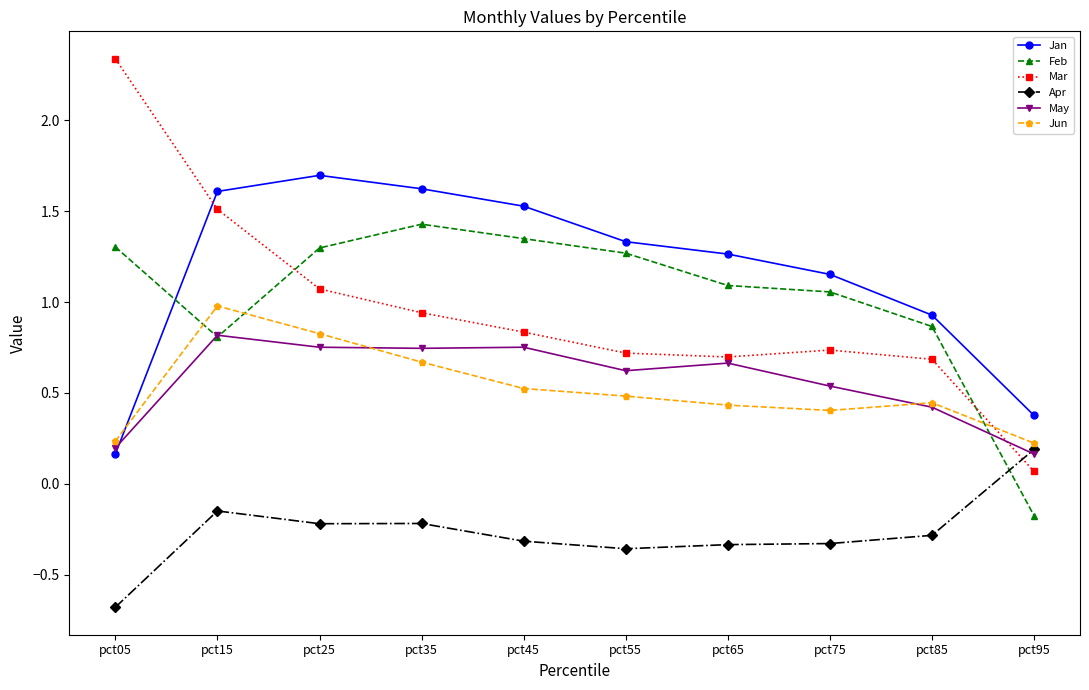

What value does the Mar series have at pct95?

0.1